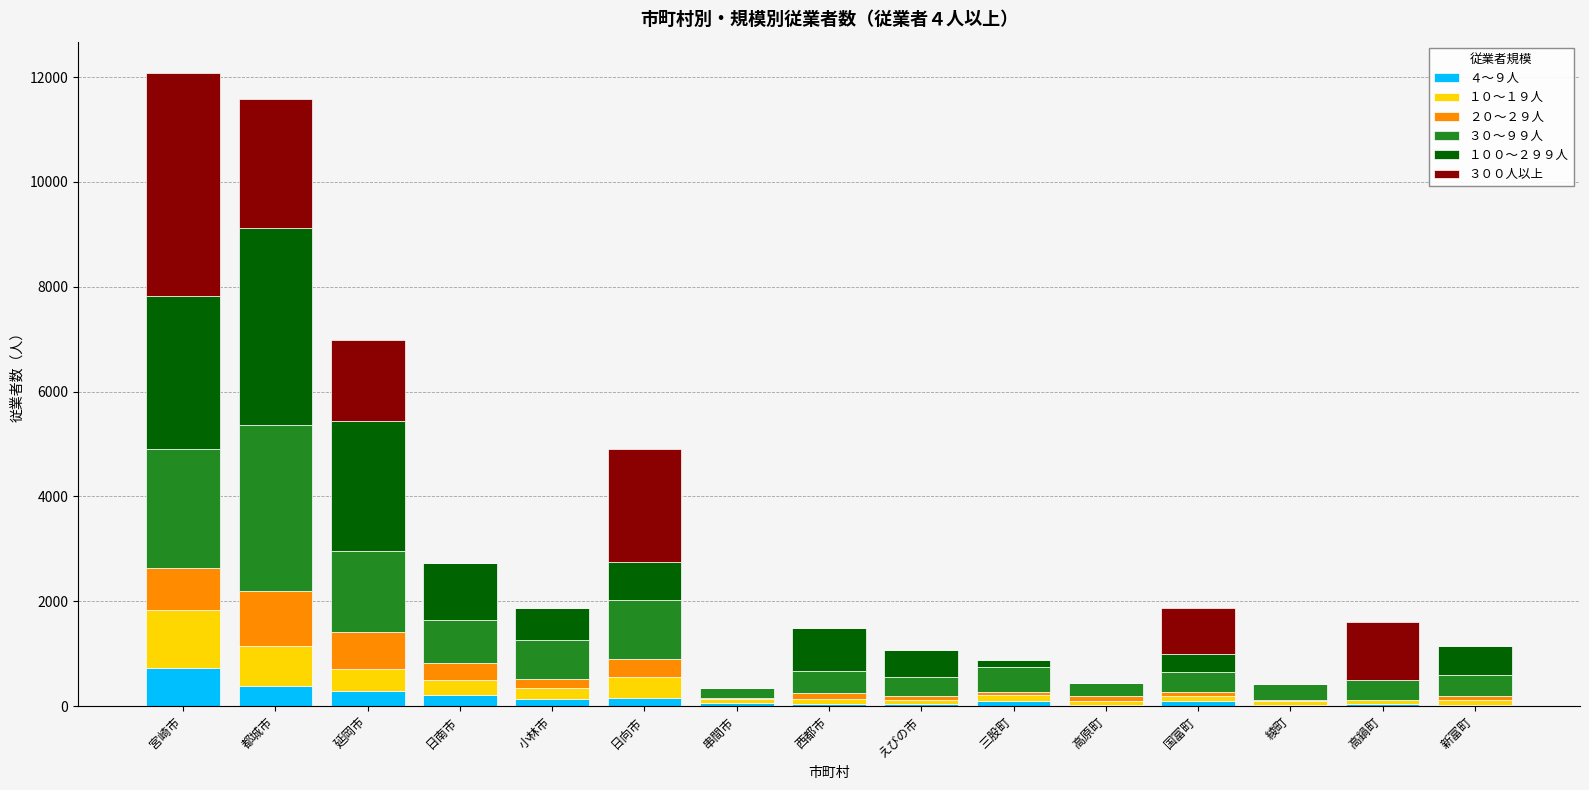

The value of ４～９人 at 都城市 is 392. True or false?

True